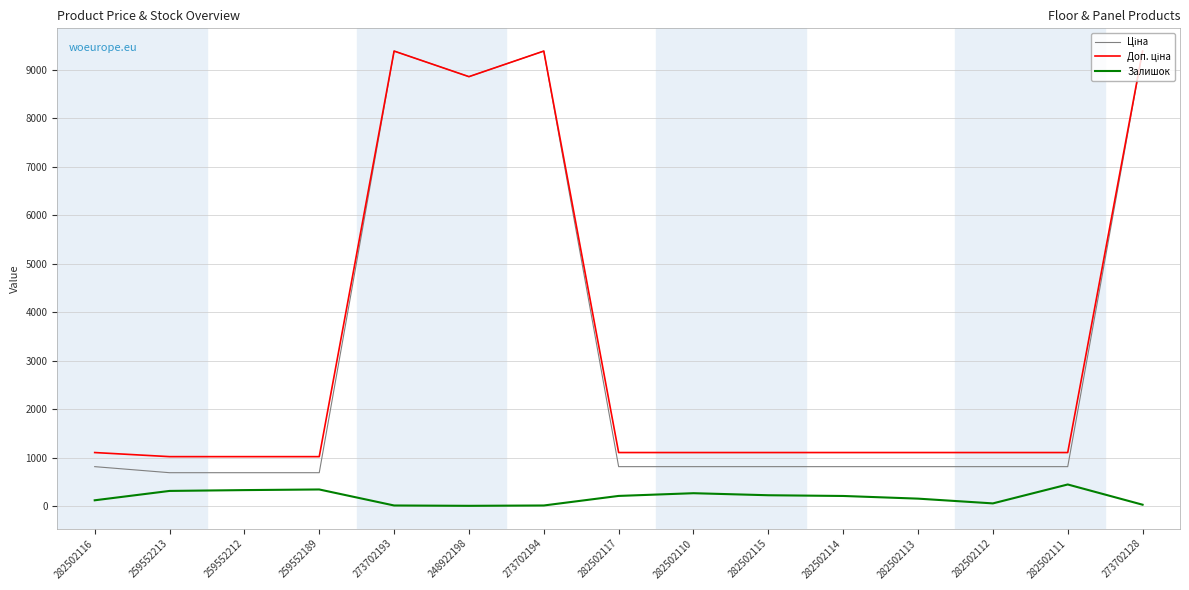

What is the difference between the highest and lowest values at 282502114?

895.2